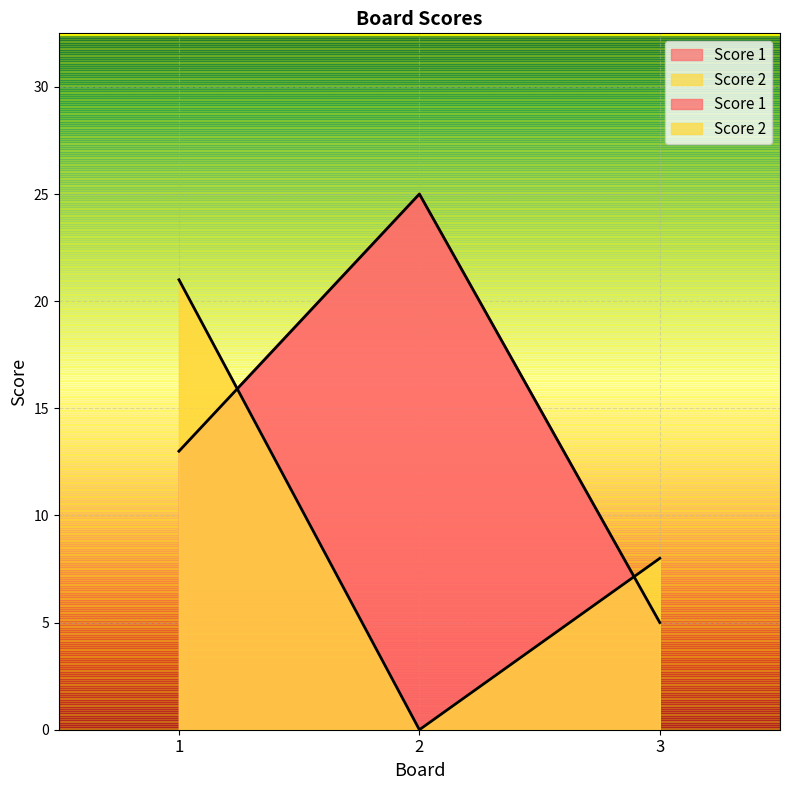

Between 1 and 3, which is larger?

1